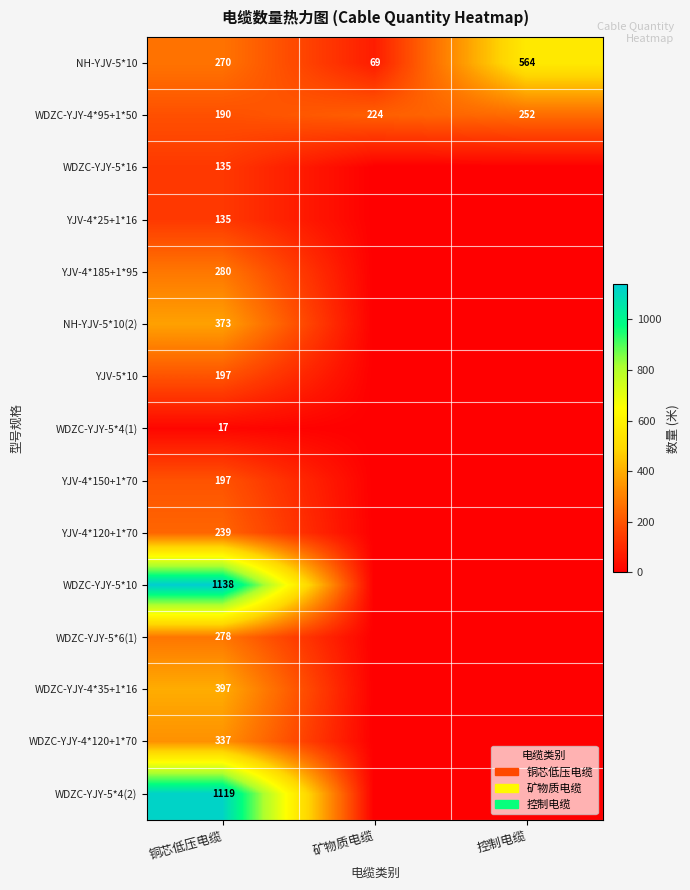

What is the average value of the WDZC-YJY-4*95+1*50 series?

222